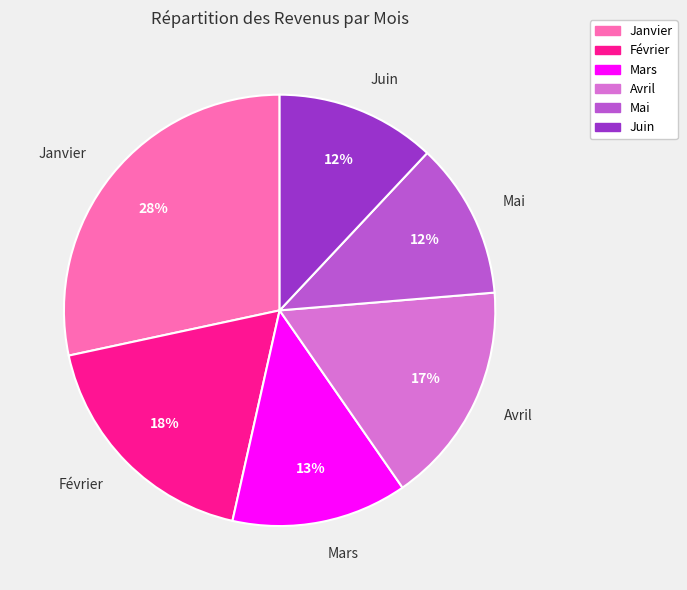

Count the number of slices in the pie.

6